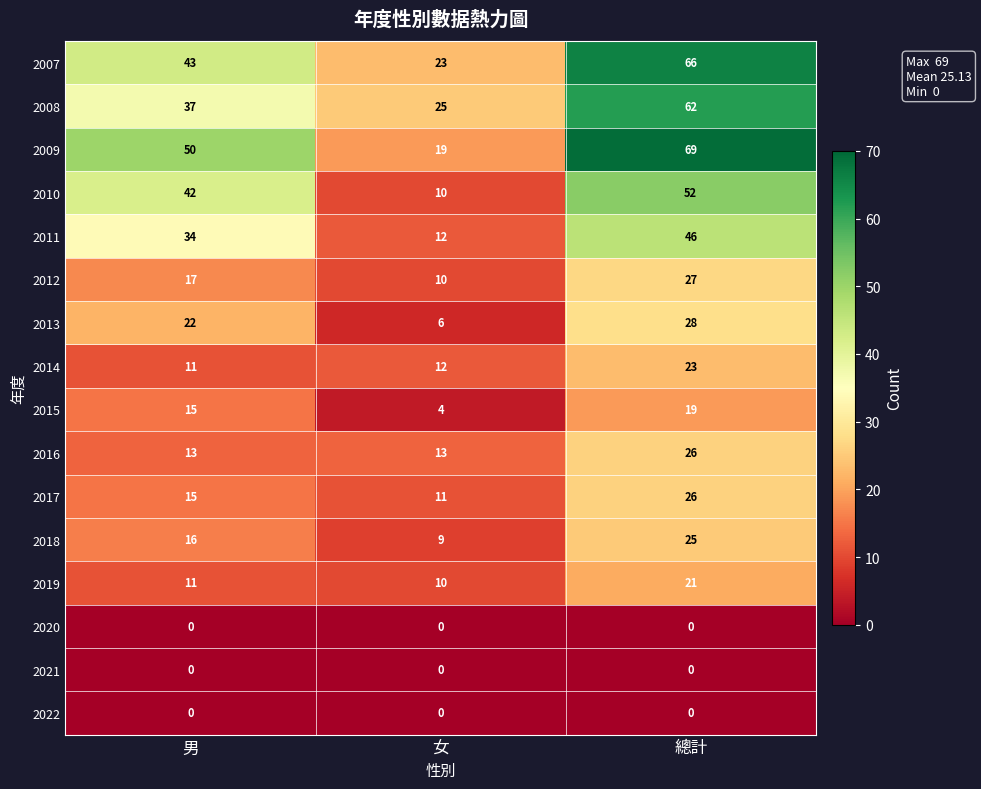

What is the difference between the maximum and minimum values in the 2016 series?

13